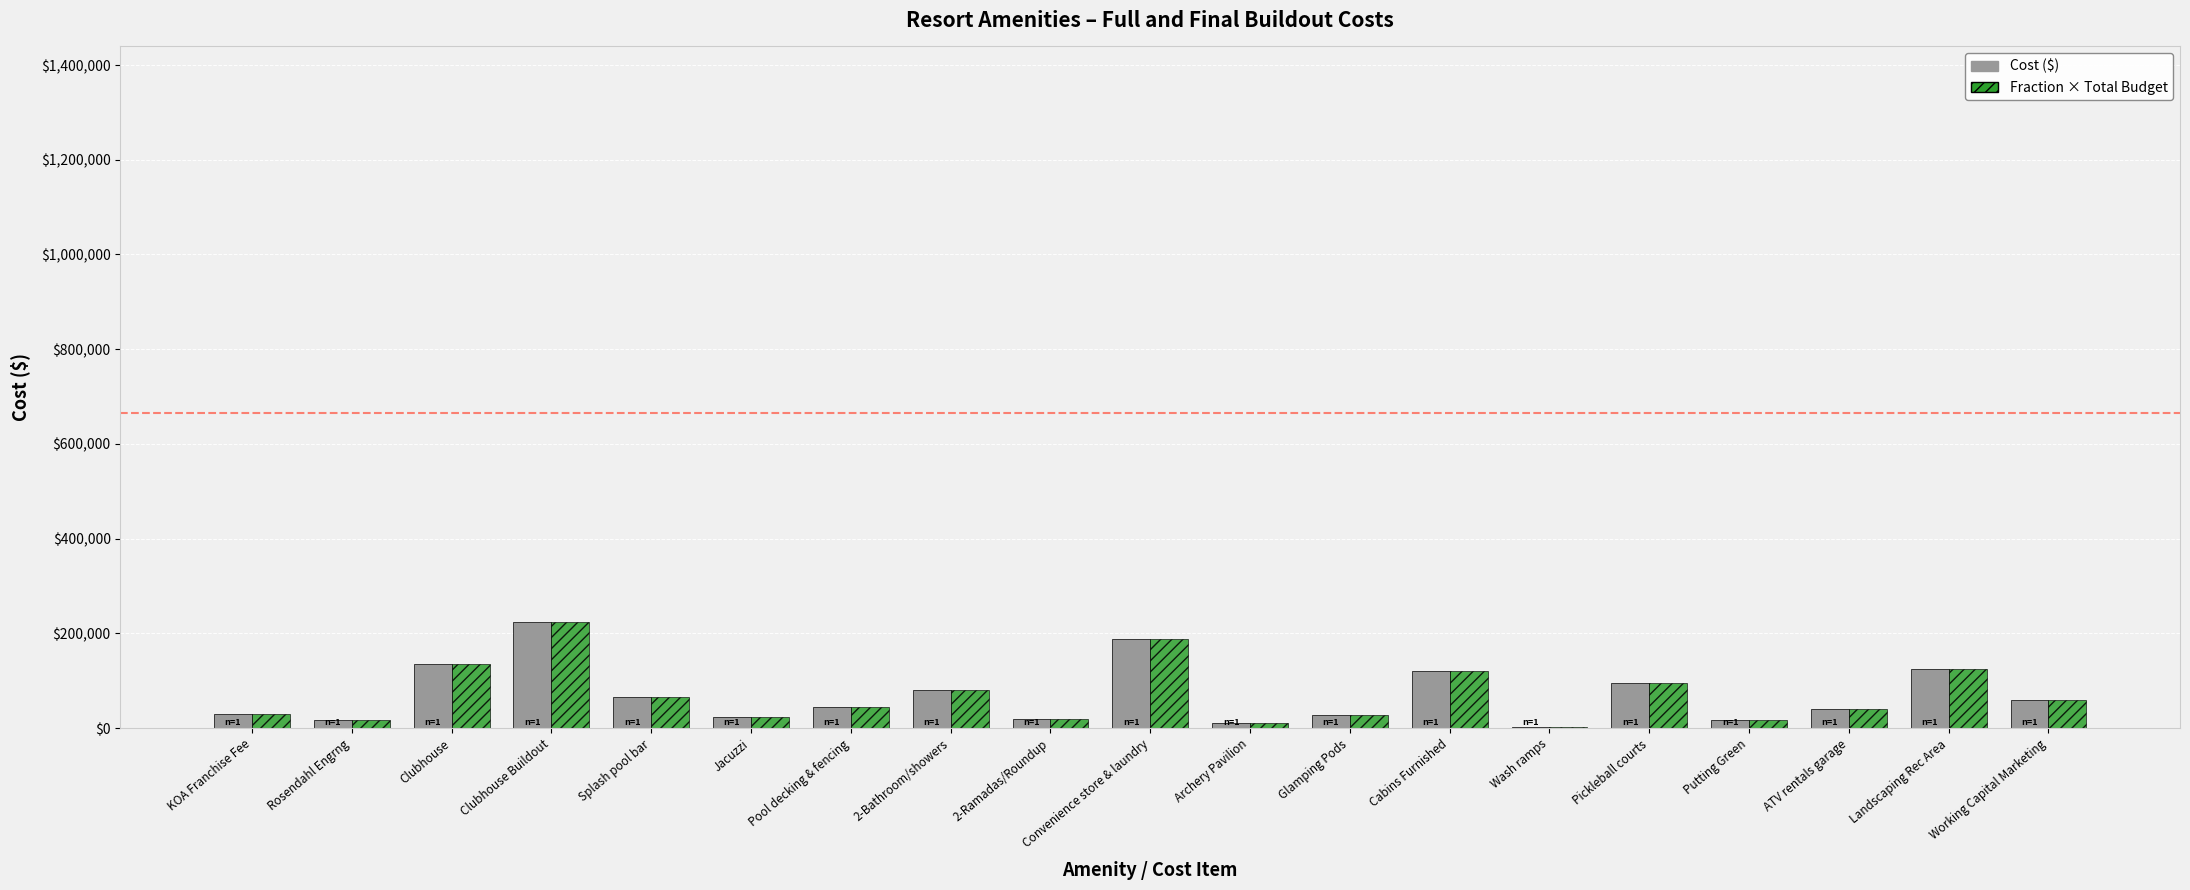

What is the maximum value shown in the chart?

225000.0